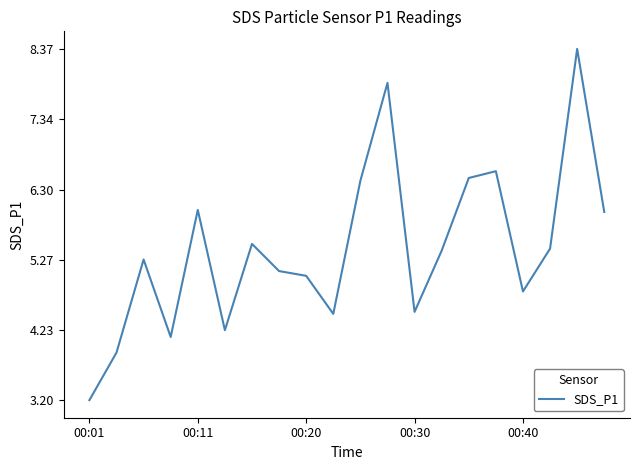

What is the difference between the maximum and minimum values?

5.2